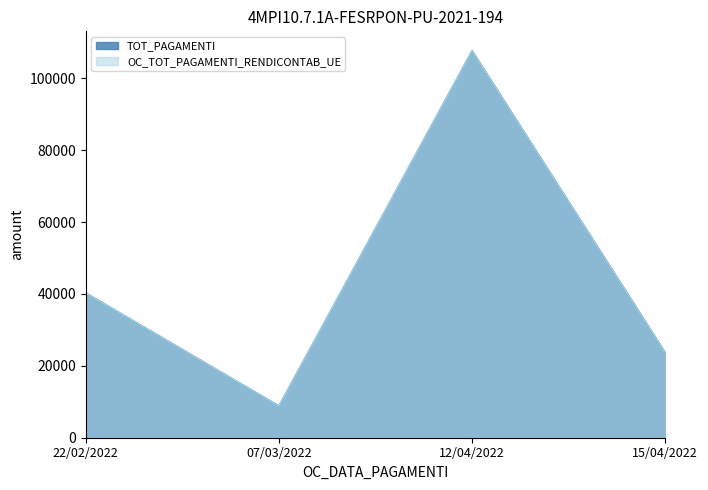

At which category does TOT_PAGAMENTI reach its first local peak?

12/04/2022